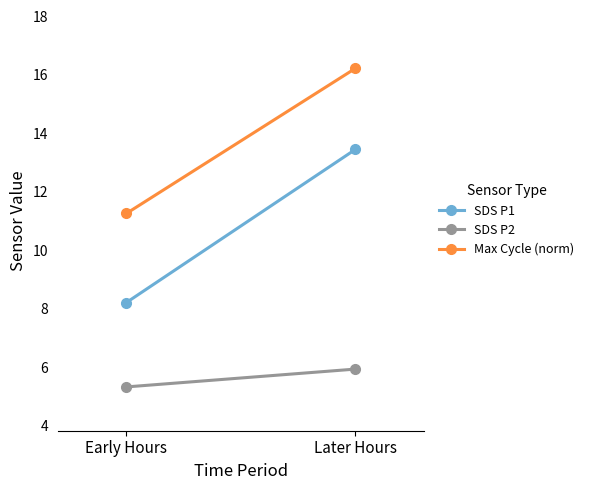

Reading left to right, transcribe all the data shown in this chart.

SDS P1: Early Hours=8.2	Later Hours=13.4
SDS P2: Early Hours=5.3	Later Hours=5.9
Max Cycle (norm): Early Hours=11.3	Later Hours=16.2